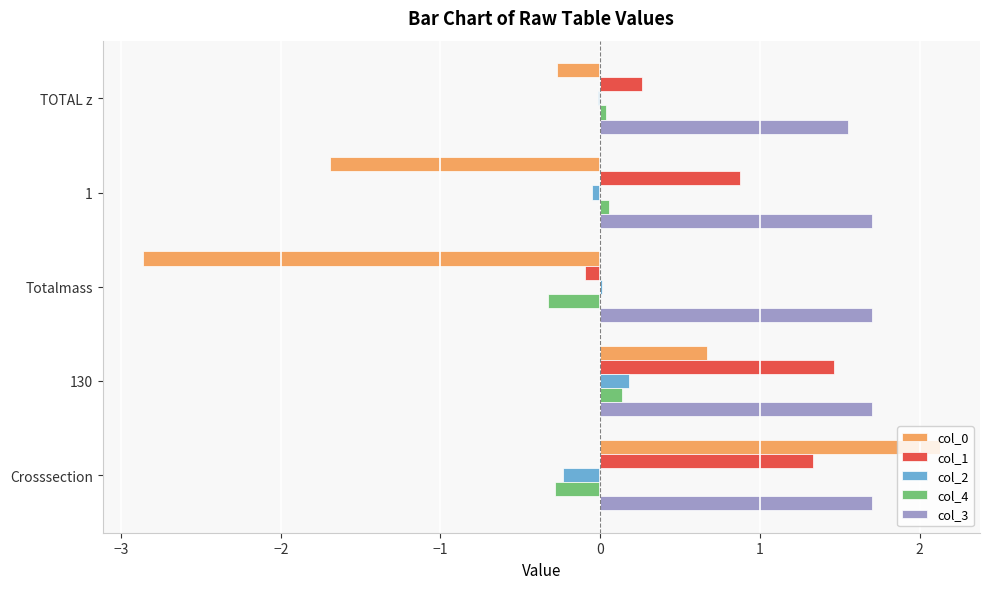

What is the average value of the col_0 series?

-0.4